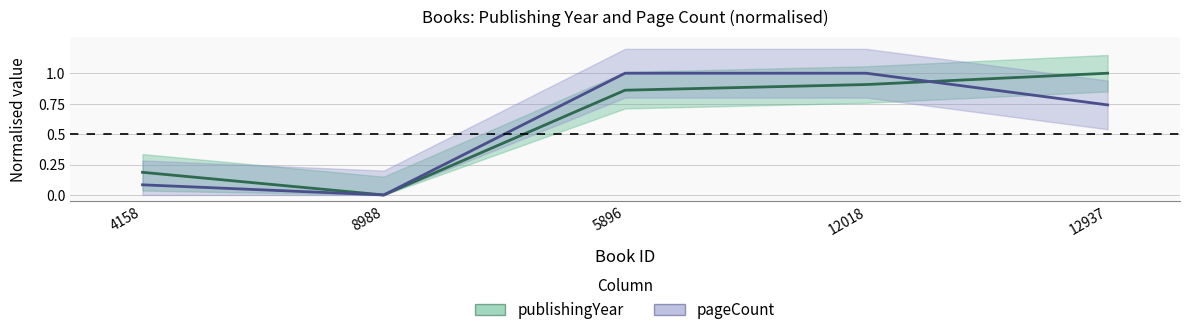

What is the difference between the second highest and minimum values in the pageCount series?

1.0